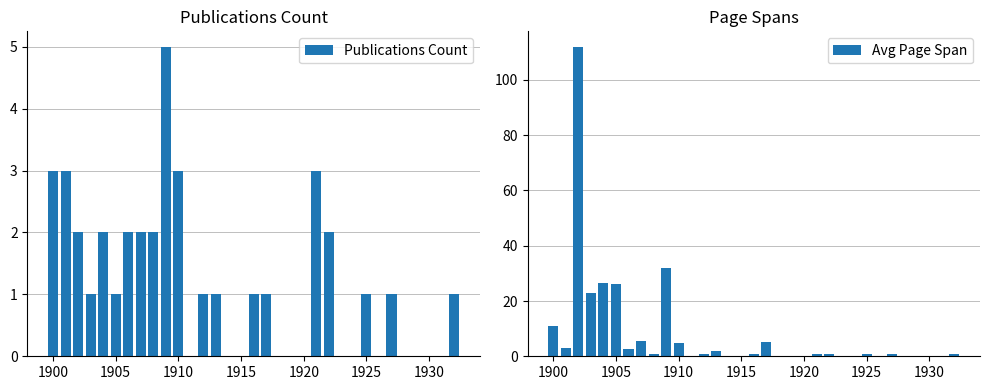

What are all the series names shown in the legend?

Publications Count, Avg Page Span